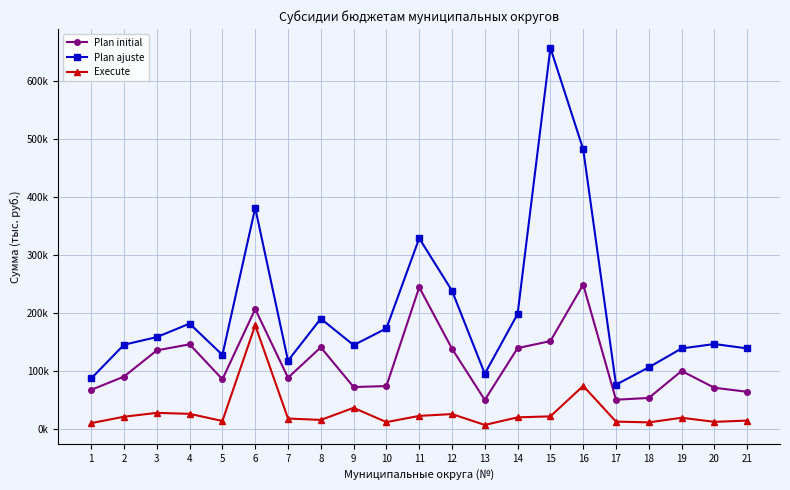

Rank the series by their maximum value, from lowest to highest.

Execute, Plan initial, Plan ajuste